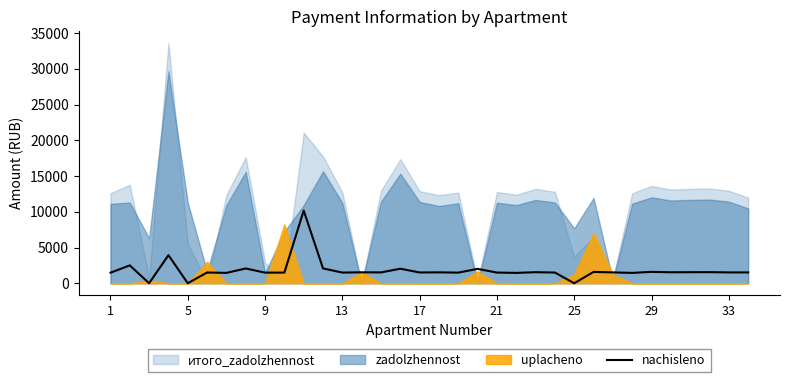

What is the highest value of the nachisleno series?

10170.5